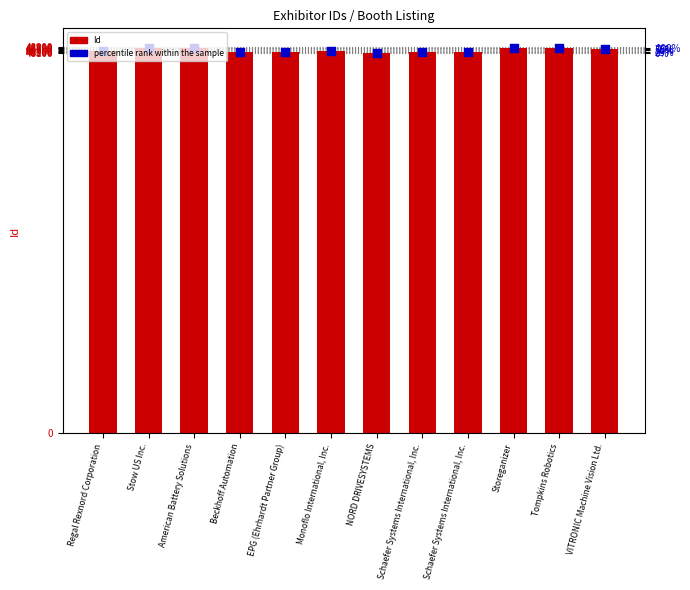

At how many categories does at least one series exceed 48344?

7